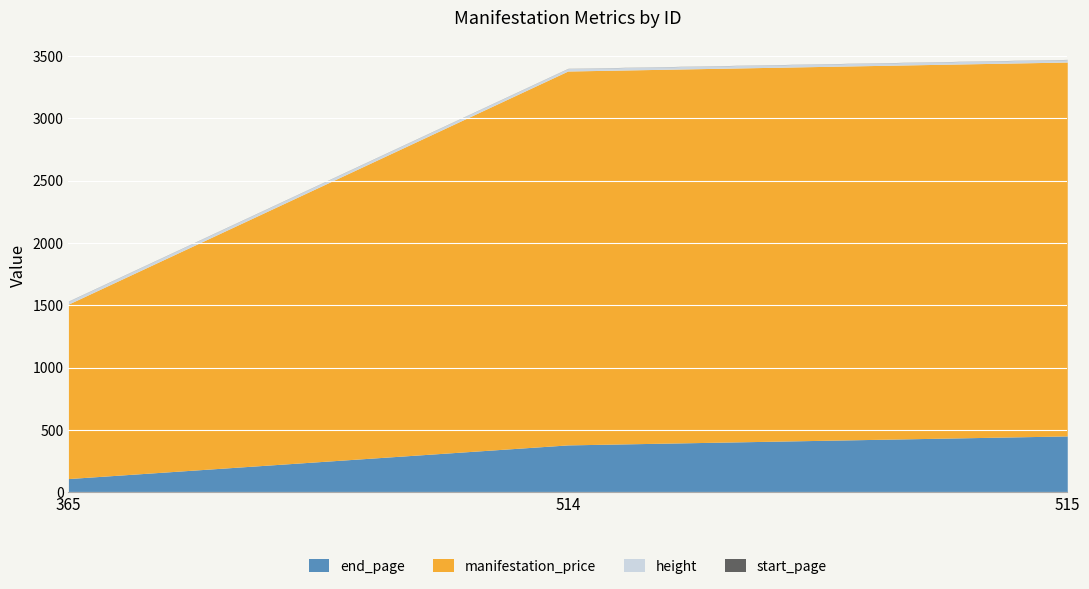

What is the difference between the maximum and minimum values in the end_page series?

342